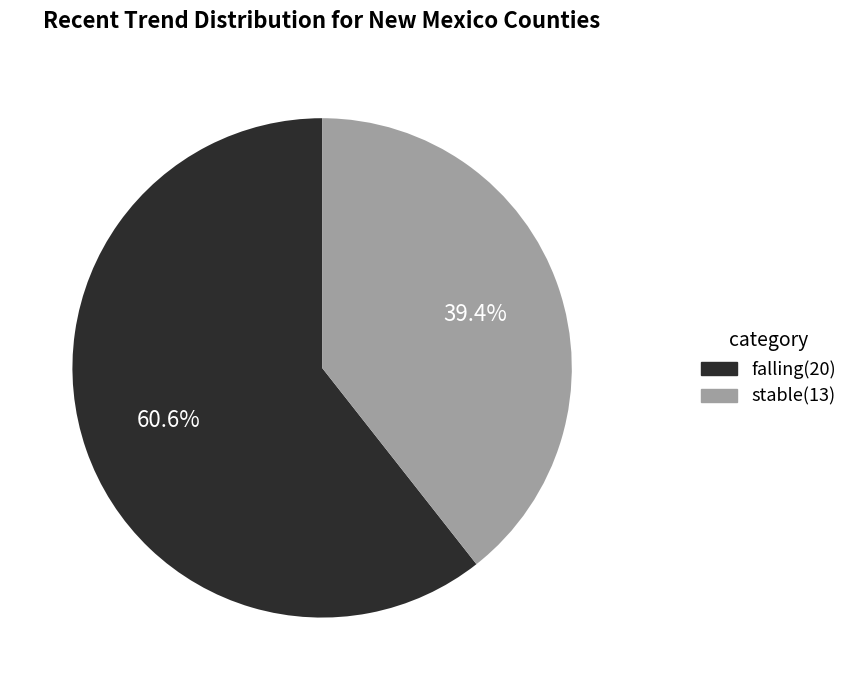

Which has a higher value, falling or stable?

falling